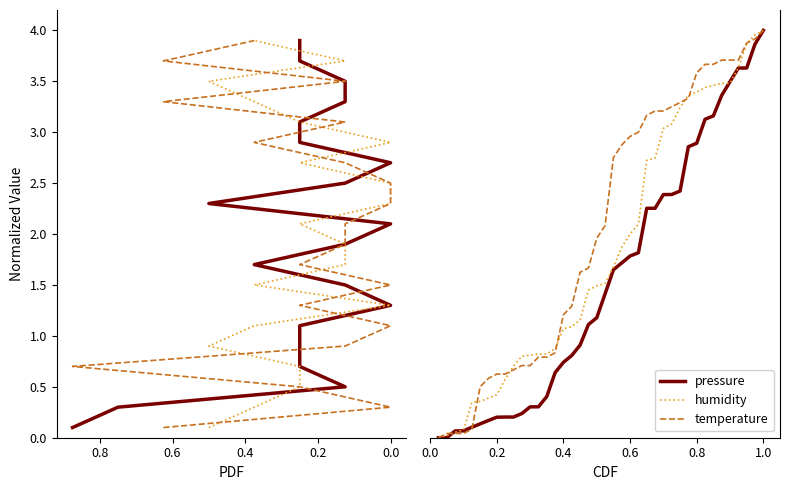

How many lines are shown in the chart?

3